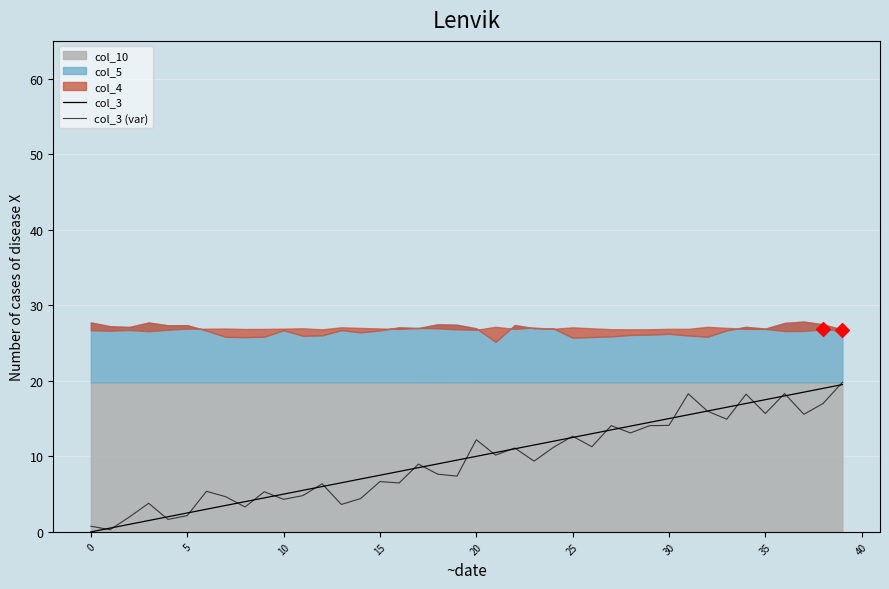

Which series contains the highest Y value?

col_3 (var)